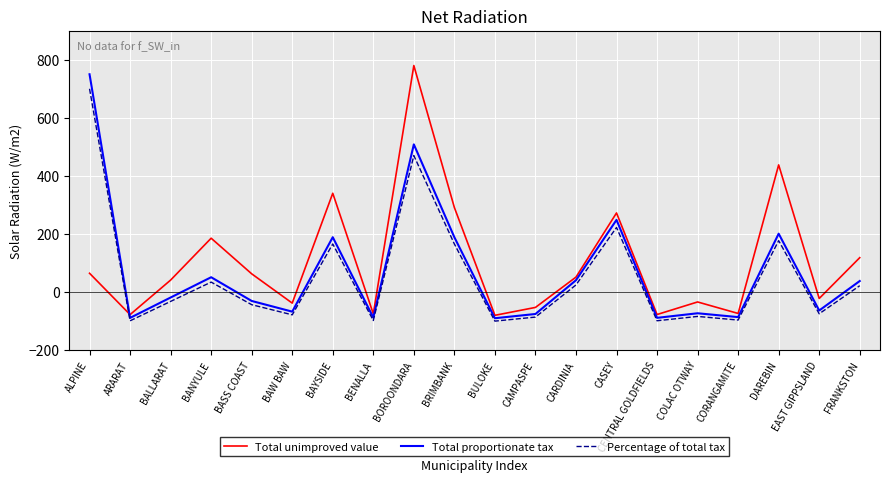

What are all the series names shown in the legend?

Total unimproved value, Total proportionate tax, Percentage of total tax